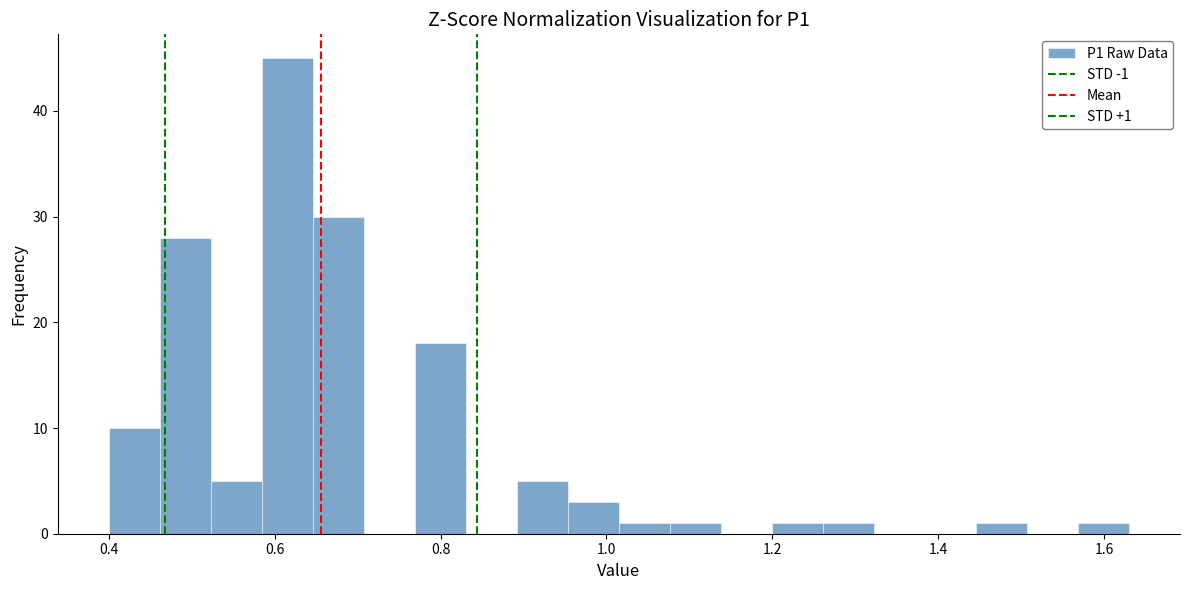

Read against the x-axis, roughly where is the centre of the tallest bar?

0.62